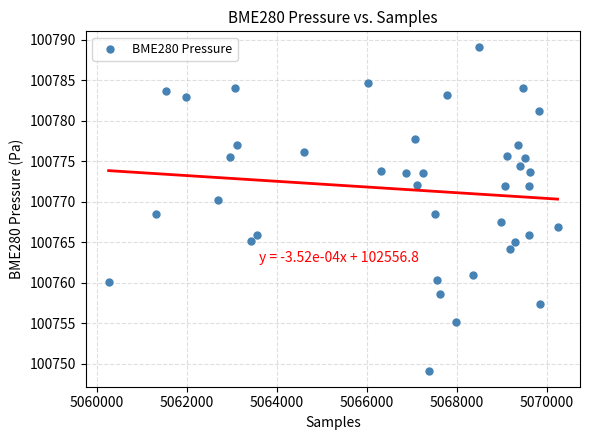

What is the range of X values (max minus min)?

9975.0